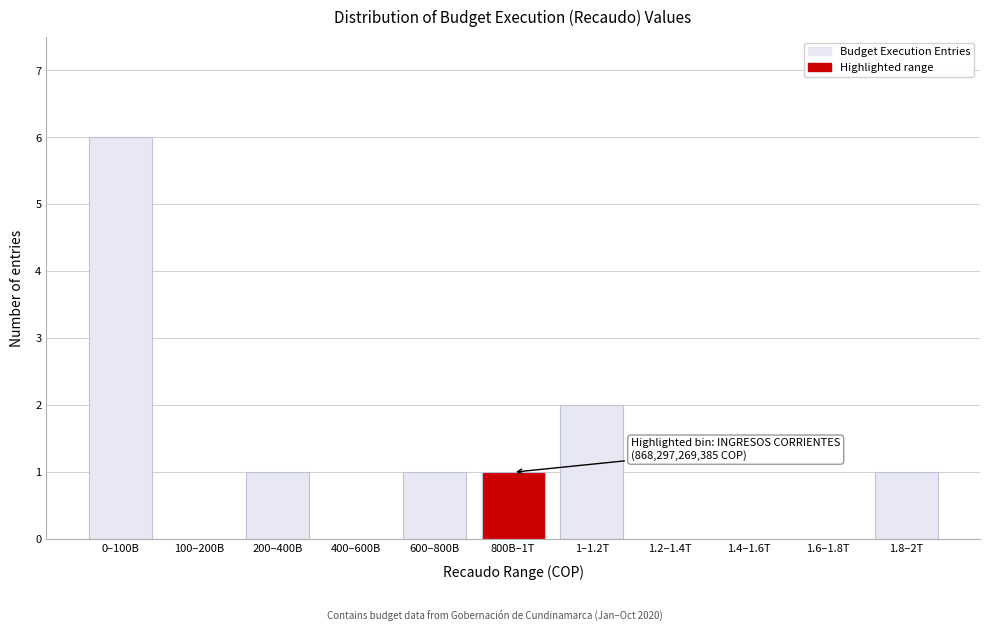

Reading left to right, extract all data points from this chart.

0–100B=6	100–200B=0	200–400B=1	400–600B=0	600–800B=1	800B–1T=1	1–1.2T=2	1.2–1.4T=0	1.4–1.6T=0	1.6–1.8T=0	1.8–2T=1